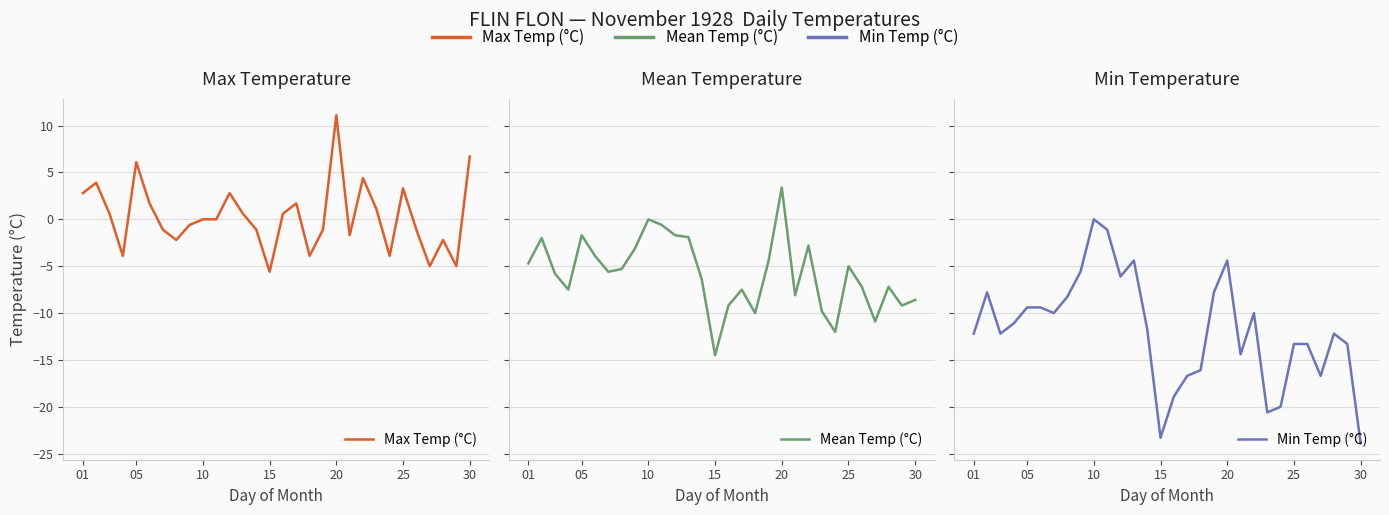

True or false: Mean Temp (°C) and Max Temp (°C) cross at least once.

False